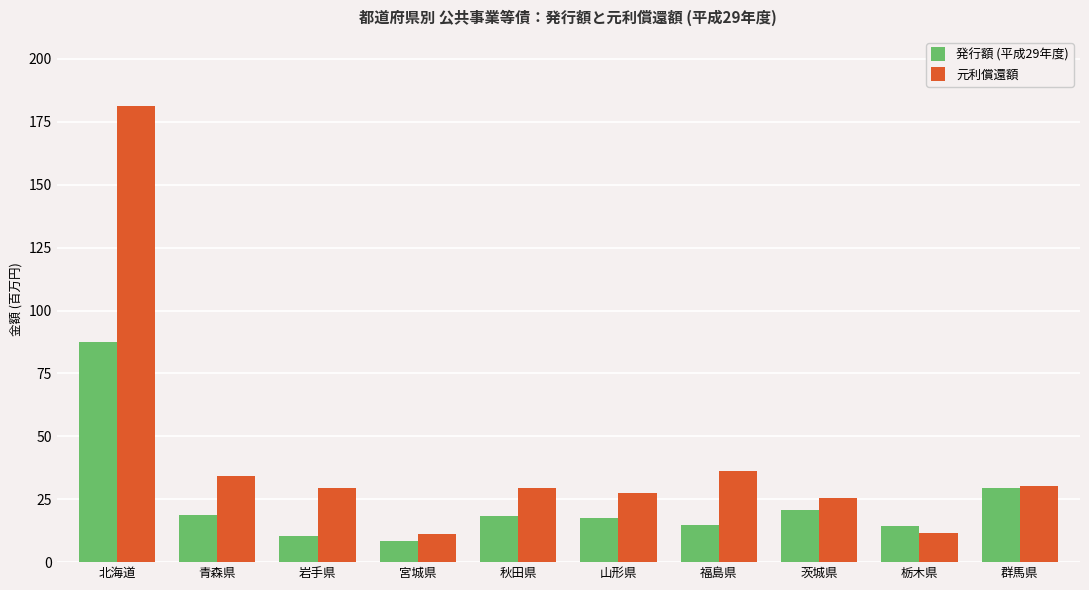

What is the value of the 元利償還額 bar at the 4th from the left?

11.2